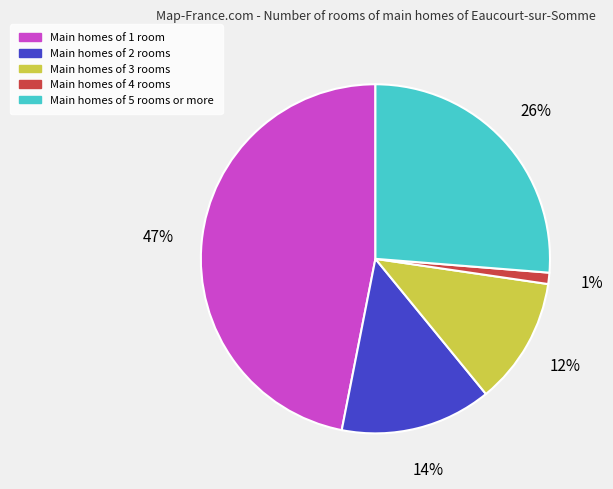

To the nearest percent, what is the difference between the largest and smallest slice percentages?

46%